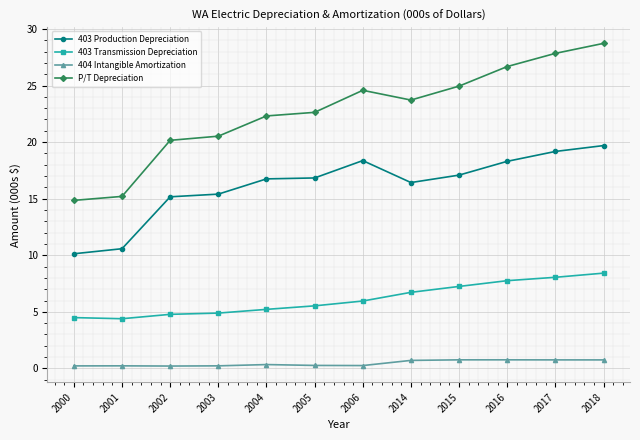

True or false: P/T Depreciation and 403 Transmission Depreciation cross at least once.

False